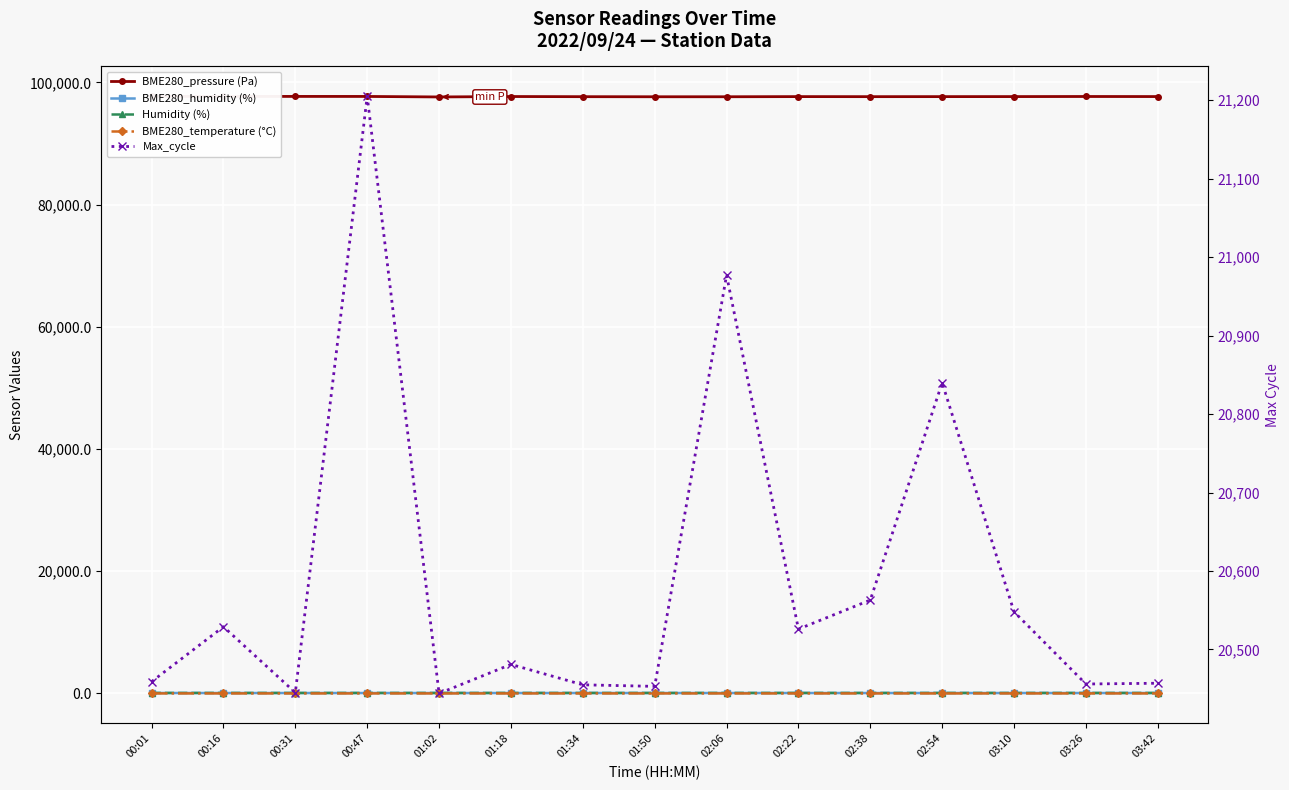

In BME280_pressure (Pa), how many points are lower than both neighbors (excluding endpoints)?

4